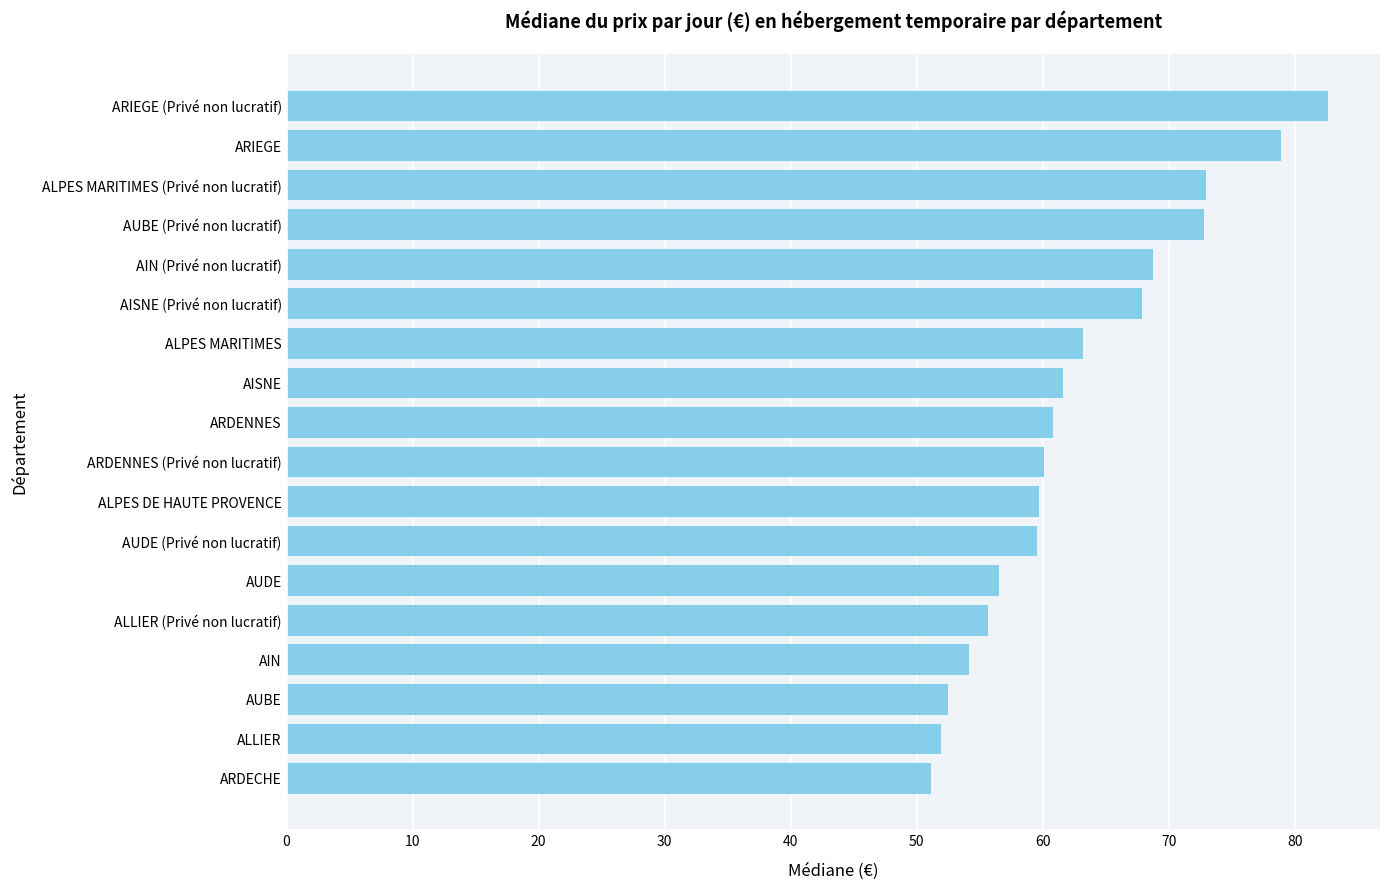

True or false: the data shows 78.6 at ARDENNES (Privé non lucratif).

False